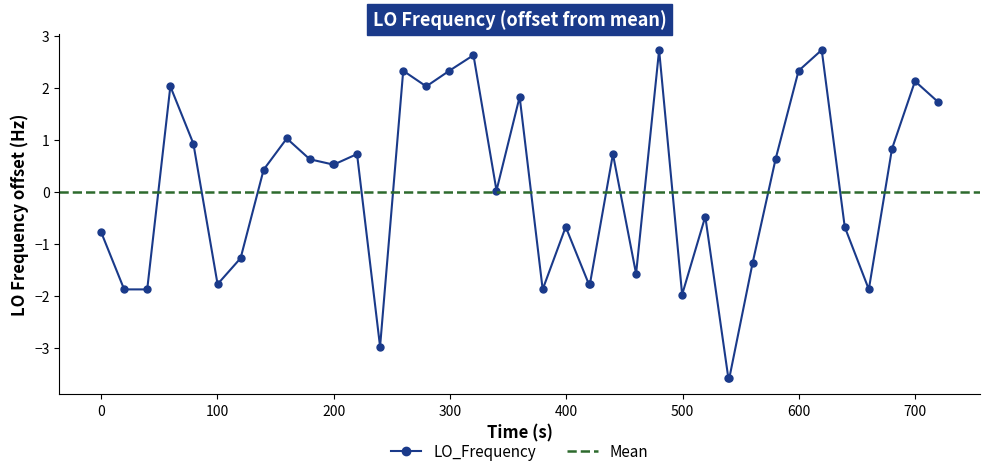

How many data points are above 0?

22